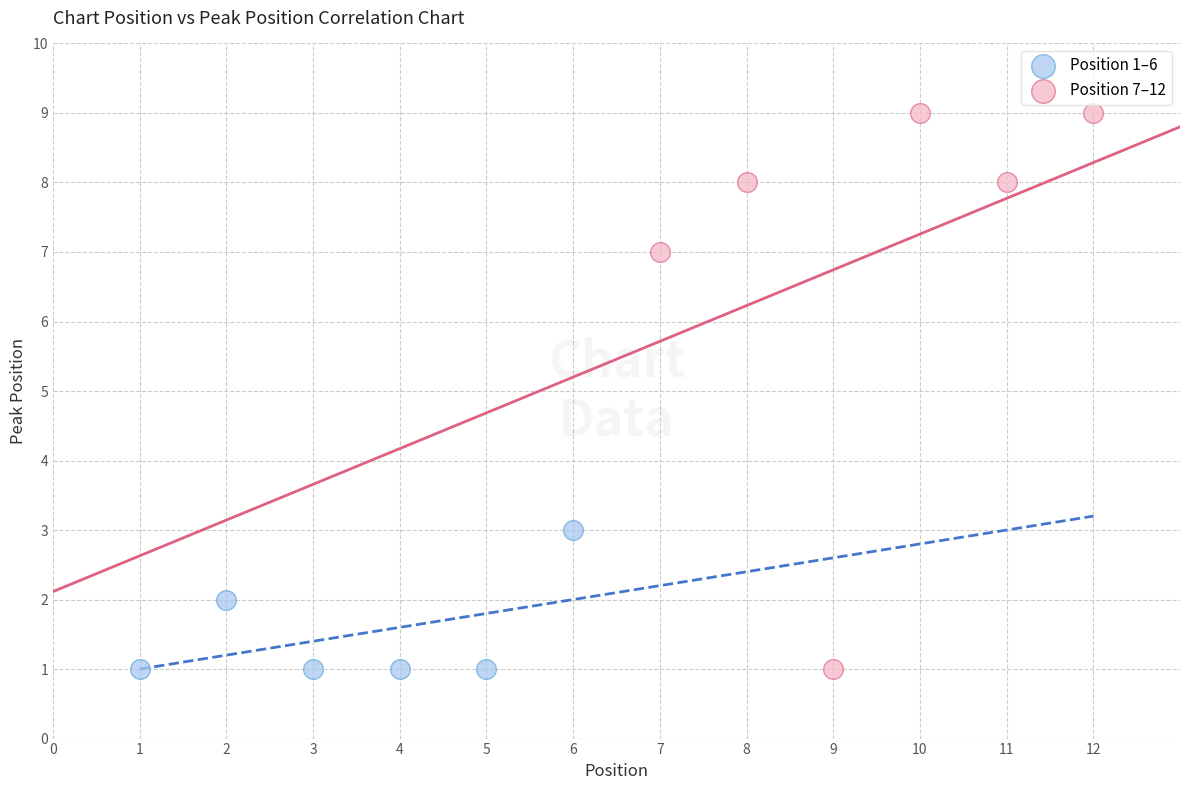

Which series contains the highest Y value?

Position 7–12